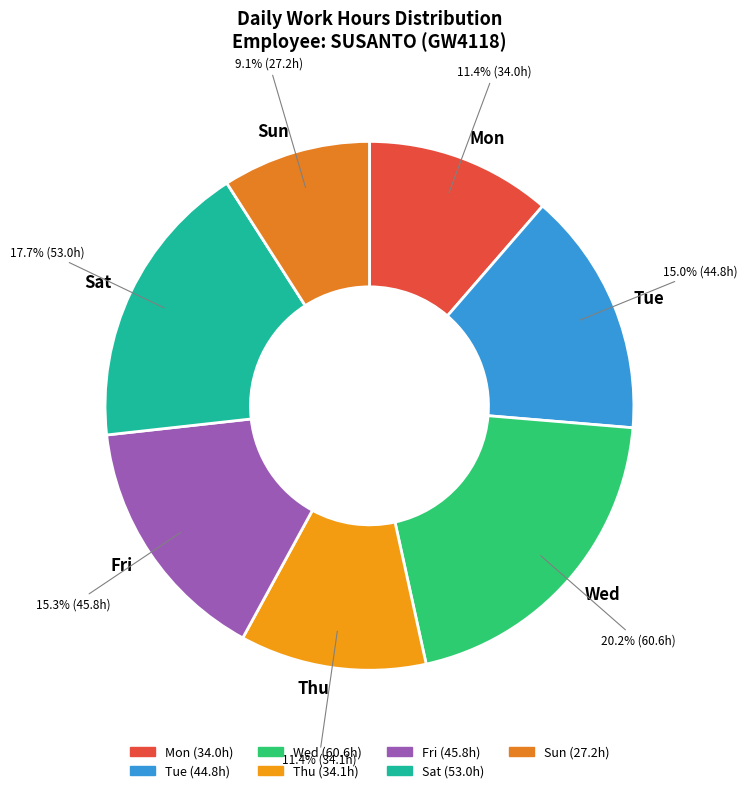

Combined, do Wed and Fri account for over 50%?

No